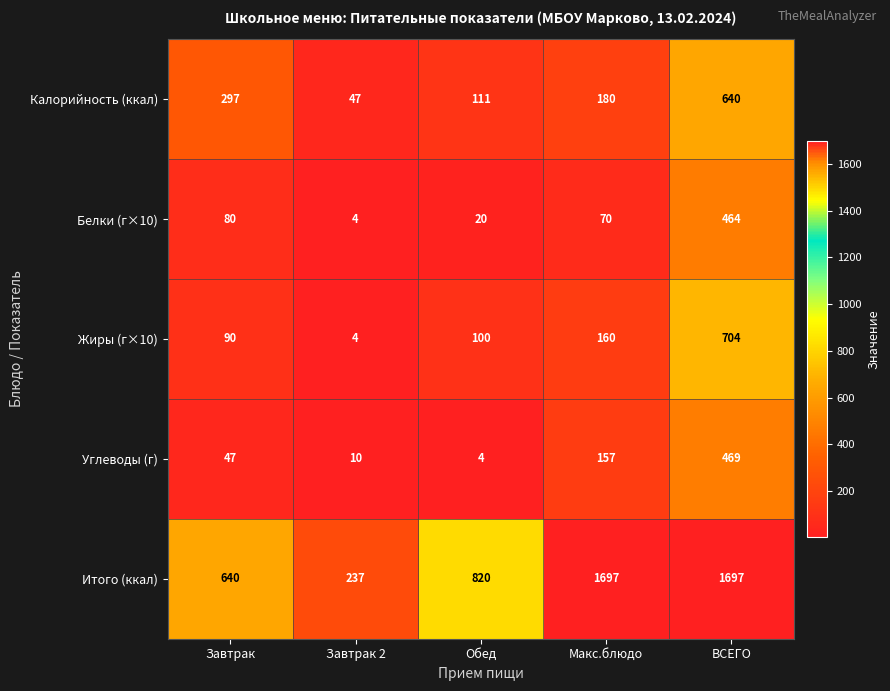

Reading right to left, what are all the values shown in this chart?

Калорийность (ккал): 640	180	111	47	297
Белки (г×10): 464	70	20	4	80
Жиры (г×10): 704	160	100	4	90
Углеводы (г): 469	157	4	10	47
Итого (ккал): 1697	1697	820	237	640